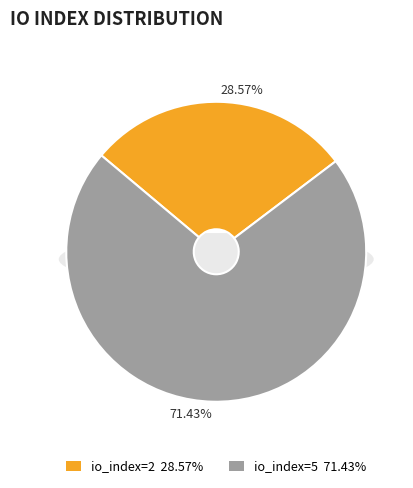

To the nearest percent, what is the difference between the io_index=2 and io_index=5 slice percentages?

43%